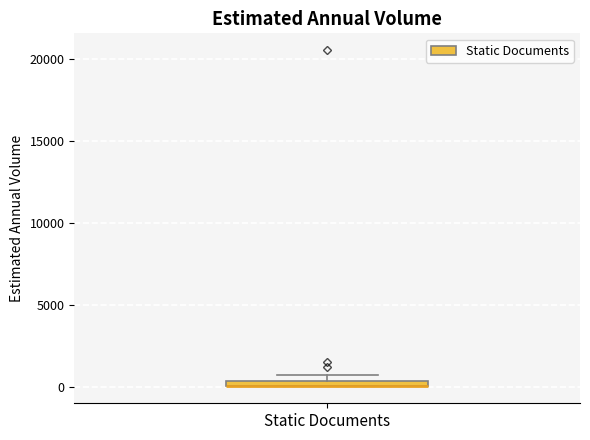

Where is the lower edge of the box for Static Documents on the y-axis? The values are not printed on the chart, so give them approximately, as read against the axis.

0